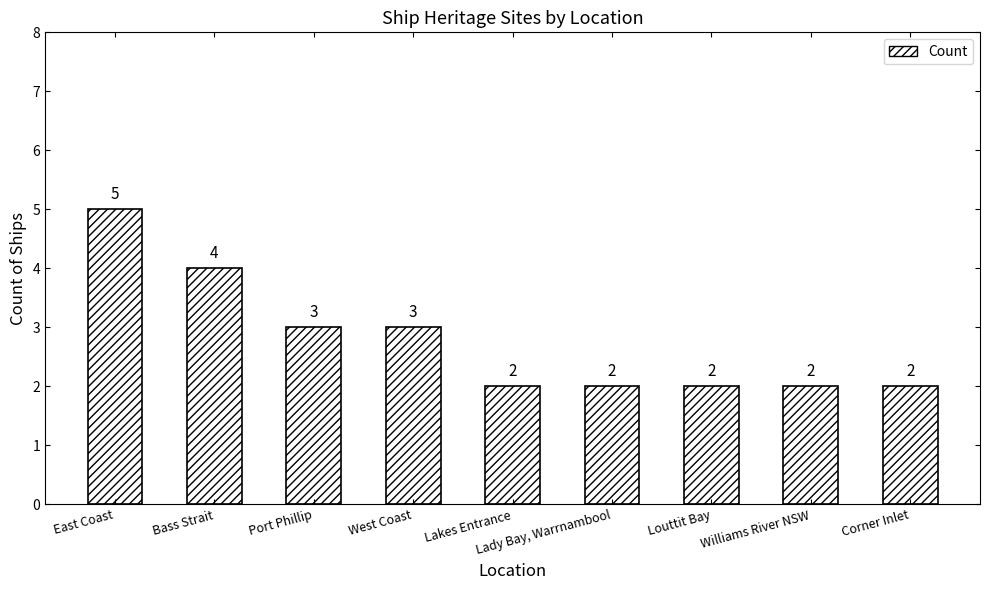

The value at Lakes Entrance is 2. True or false?

True